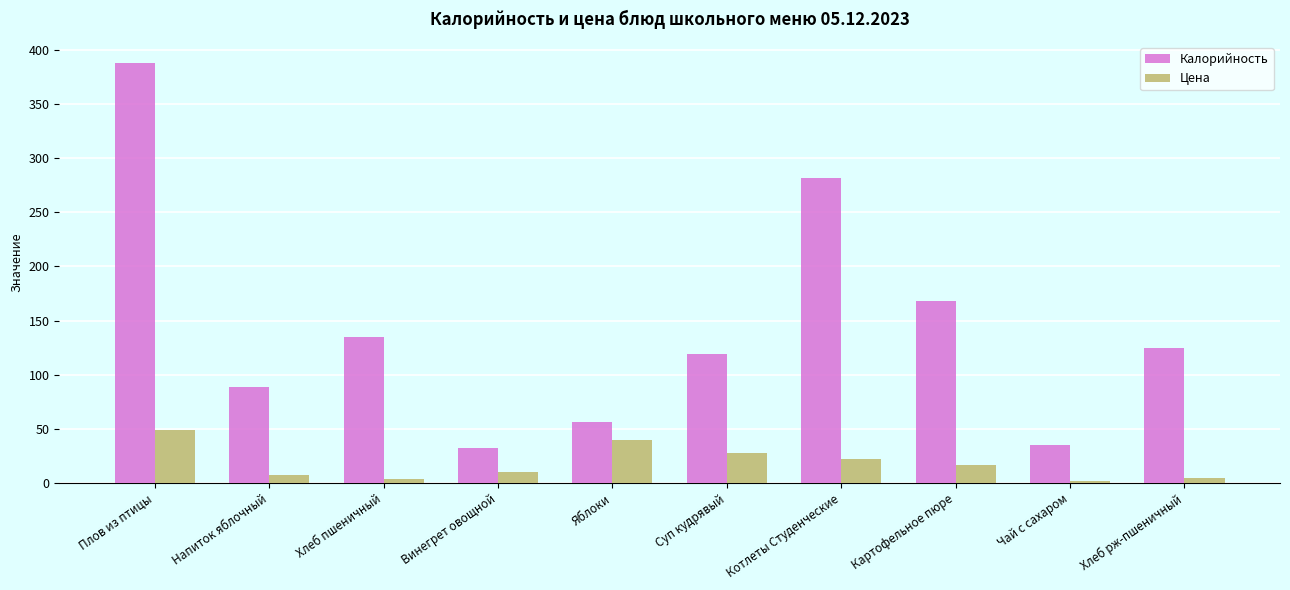

The value of Калорийность at Котлеты Студенческие is 282.0. True or false?

True